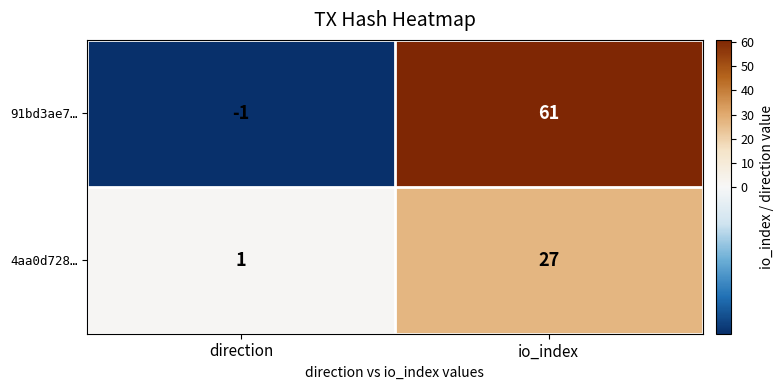

Rank the series at io_index from highest to lowest value.

91bd3ae7…, 4aa0d728…